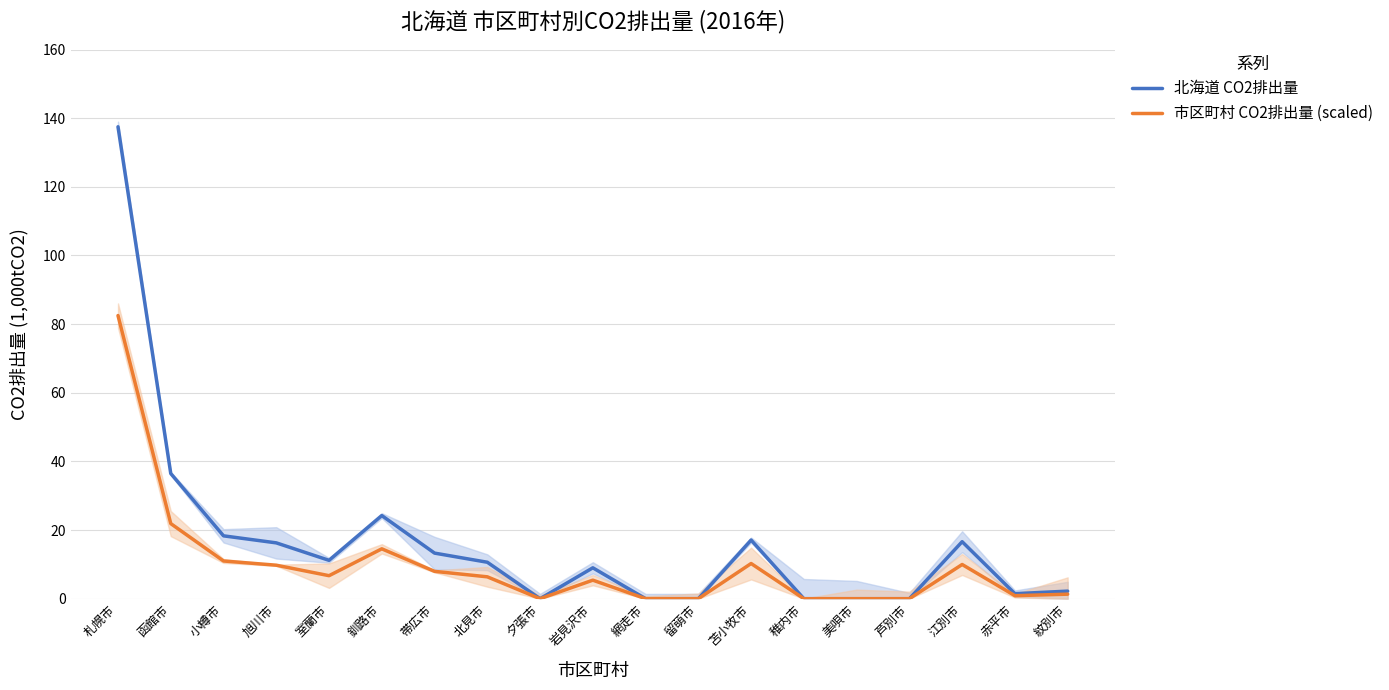

Where is the first local minimum for 北海道 CO2排出量?

室蘭市